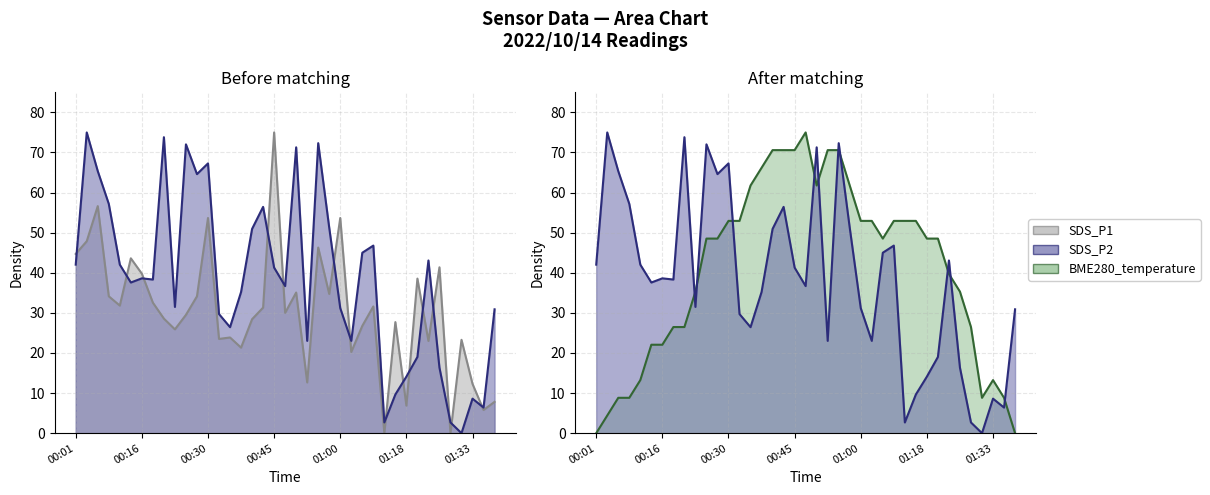

What is the sum of all SDS_P1 values?

1184.0